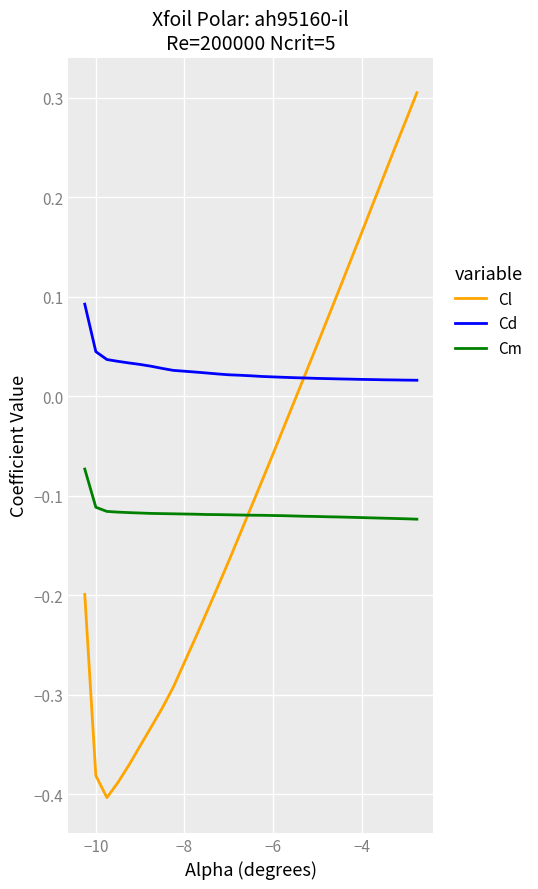

List the series in order of their overall mean, highest first.

Cd, Cl, Cm